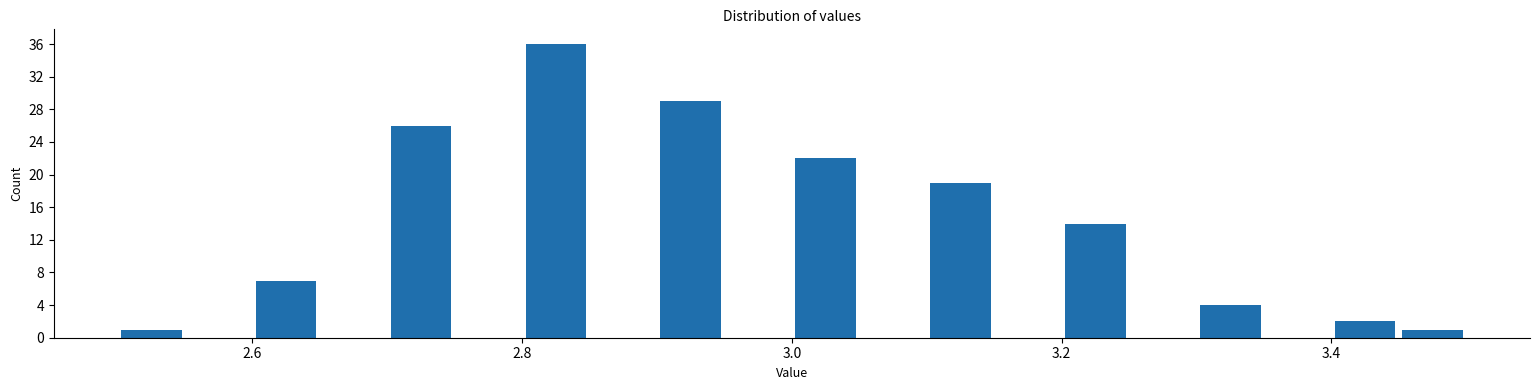

Read against the x-axis, roughly where is the centre of the tallest bar?

2.82